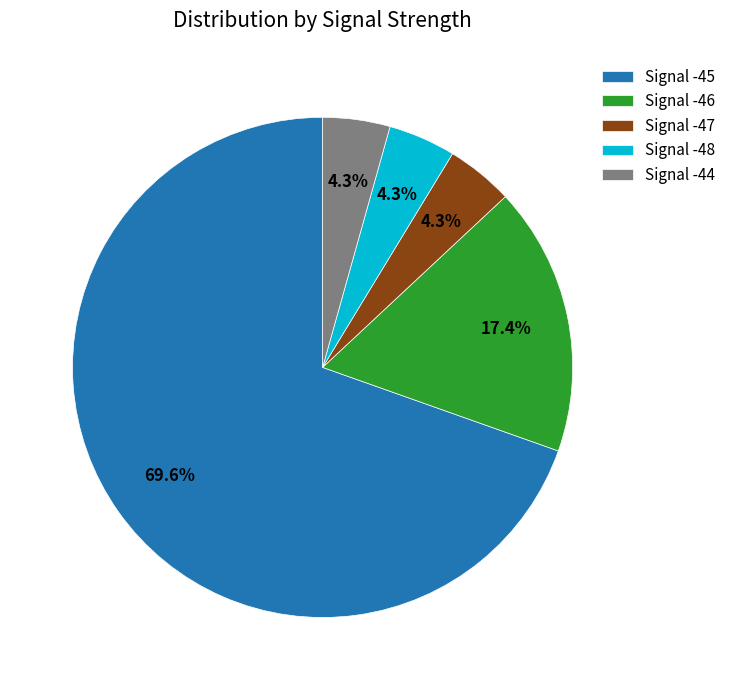

Combined, do Signal -47 and Signal -44 account for over 50%?

No